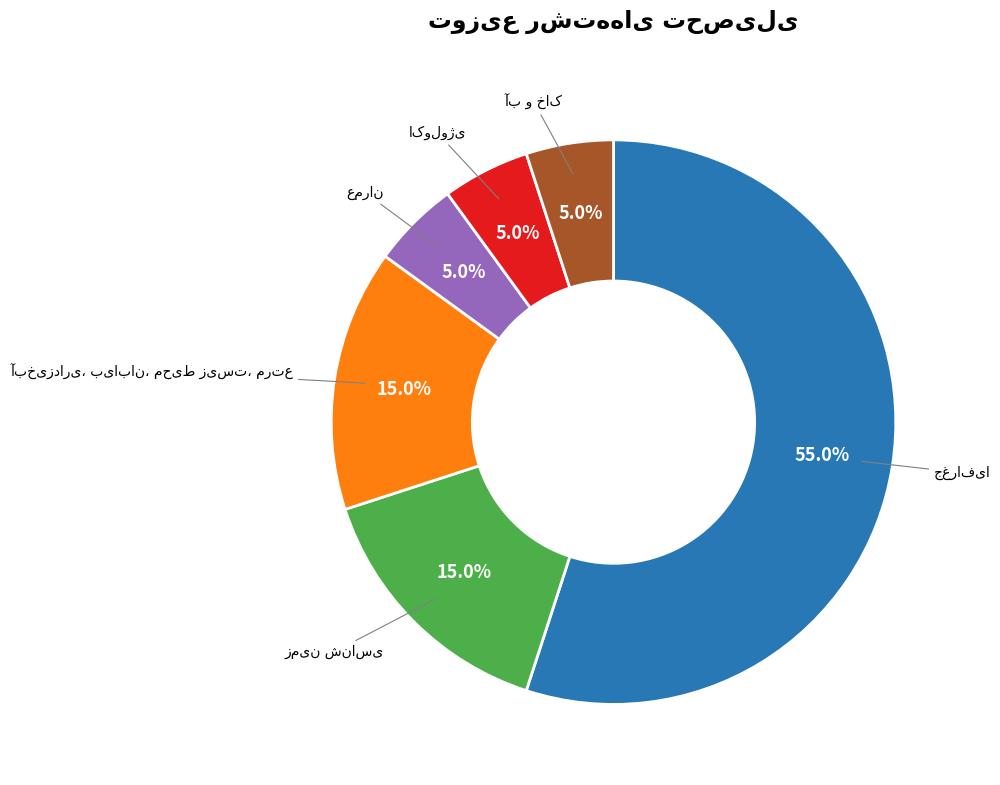

Is there a majority slice in this chart?

Yes